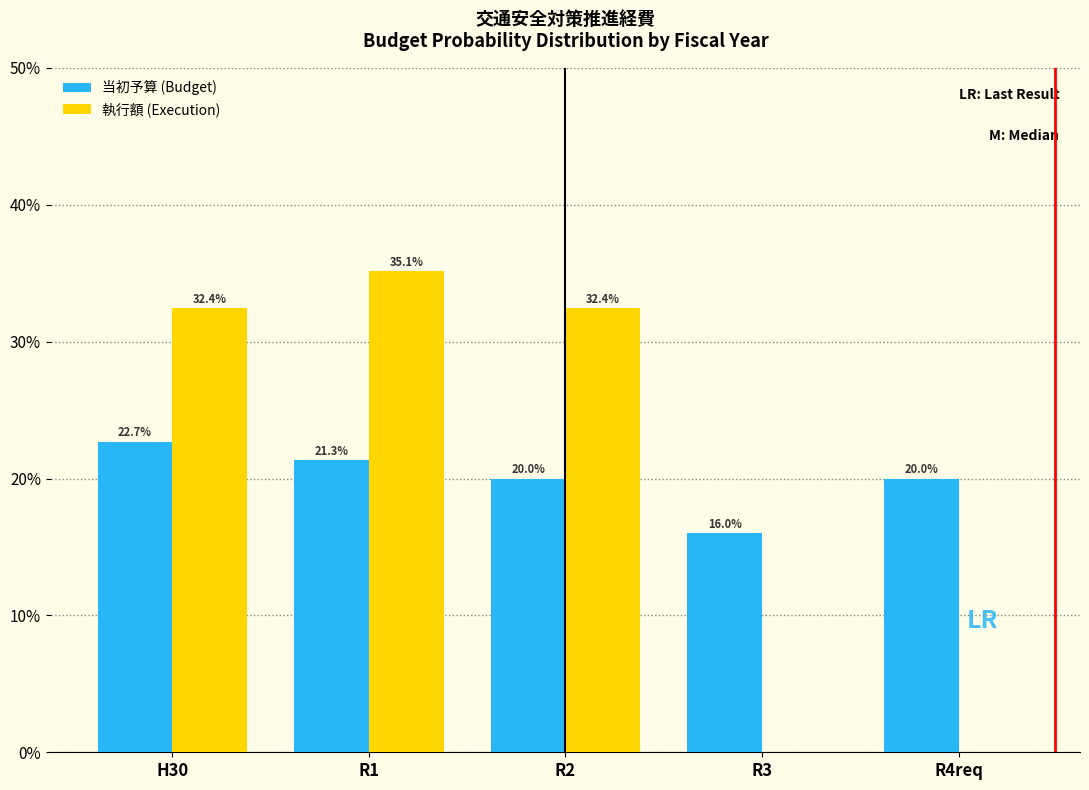

What are all the series names shown in the legend?

当初予算 (Budget), 執行額 (Execution)